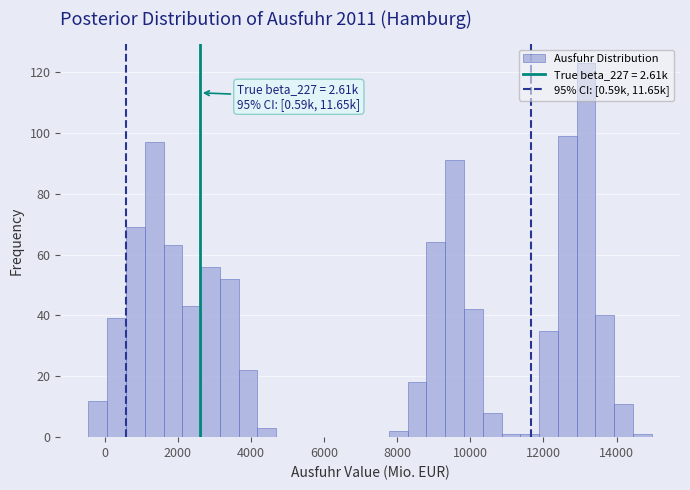

Around what value on the x-axis is the tallest bar? Give the approximate position of its centre, as read against the axis.

13200